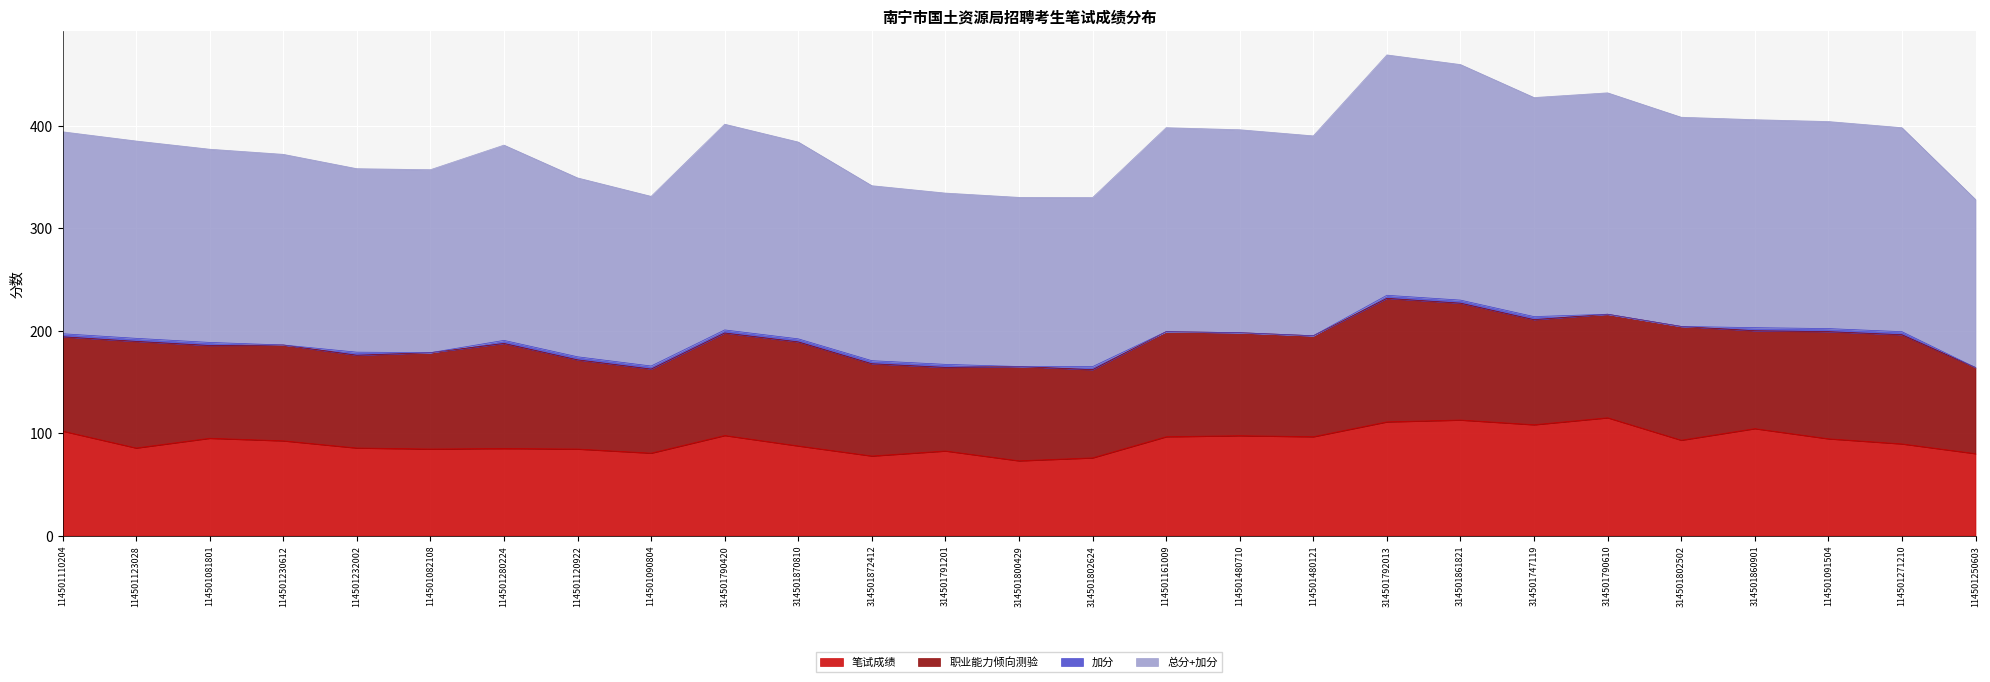

What position from the right is 314501790420?

18